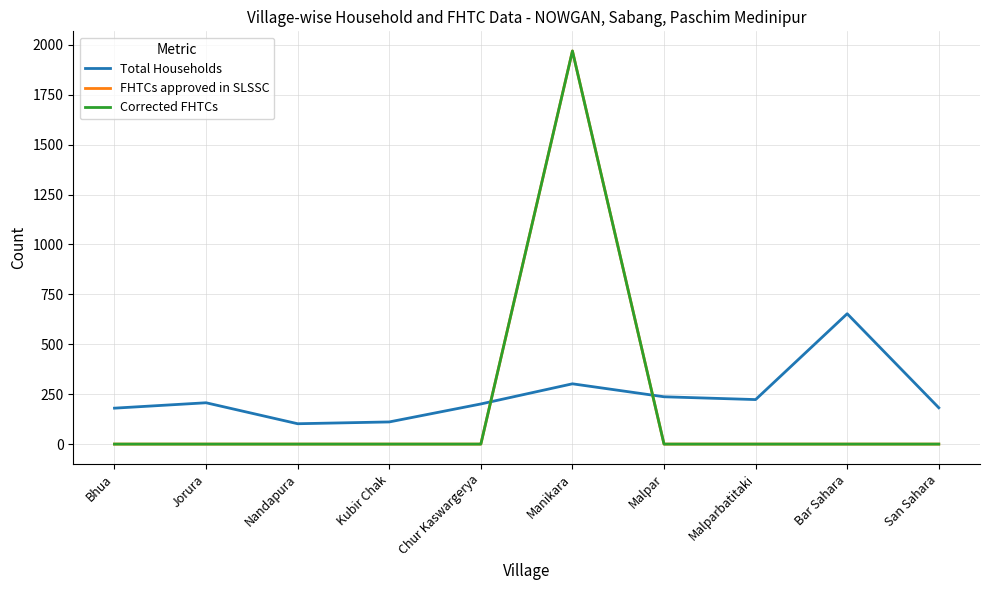

Does the chart have visible grid lines?

Yes